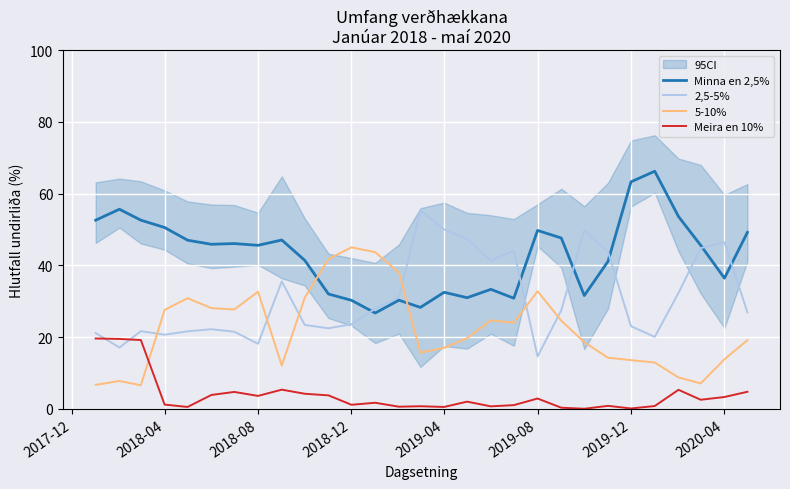

True or false: Meira en 10% and Minna en 2,5% cross at least once.

False